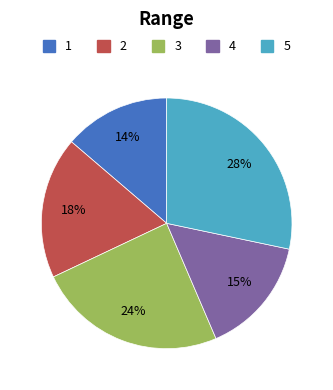

Which category has the smallest portion of the pie?

1